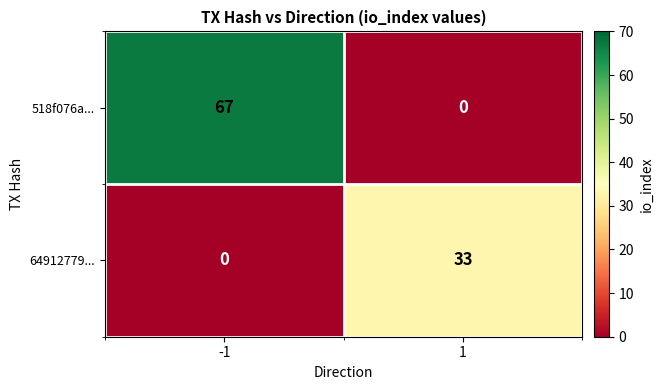

Reading left to right, extract all data points from this chart.

518f076a...: -1=67	1=0
64912779...: -1=0	1=33